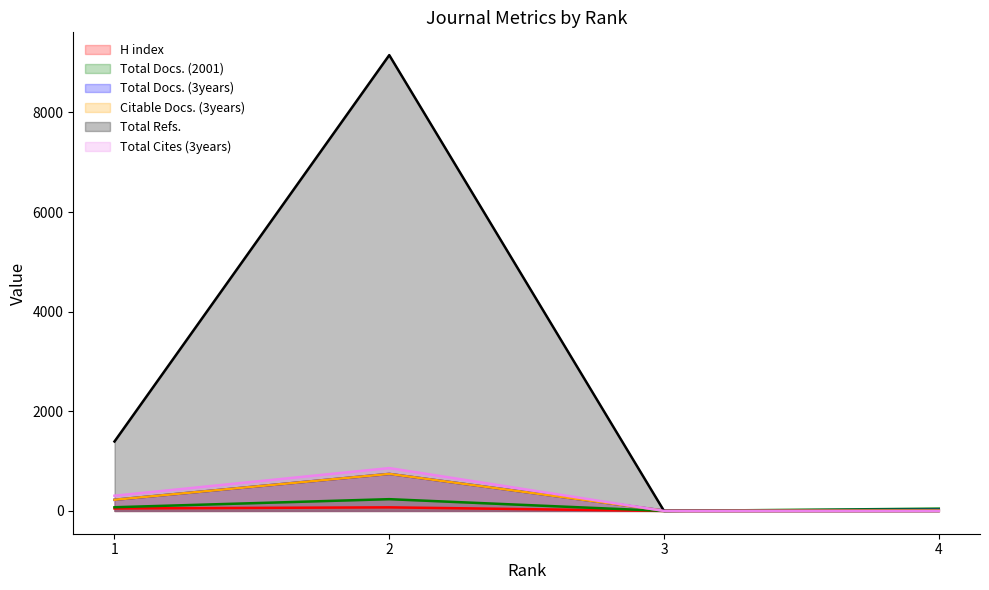

How many interior local peaks does the Total Refs. series have?

1